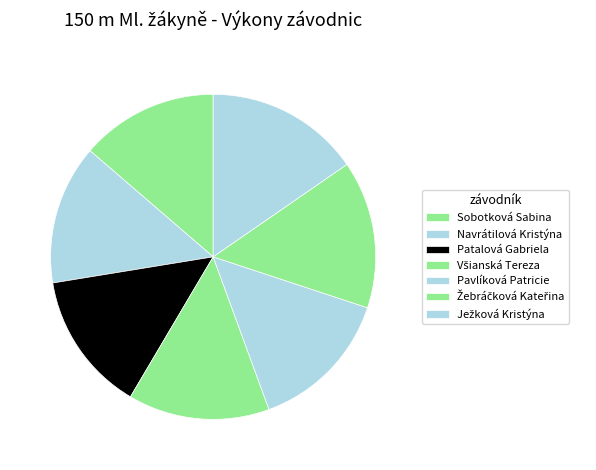

How many segments does this pie chart have?

7